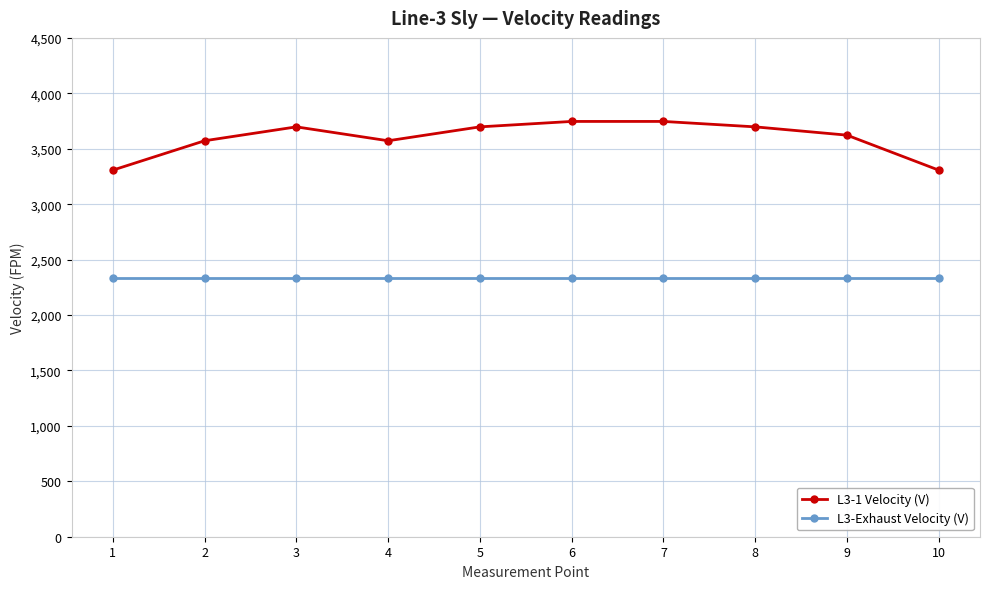

What is the greatest value displayed?

3746.3